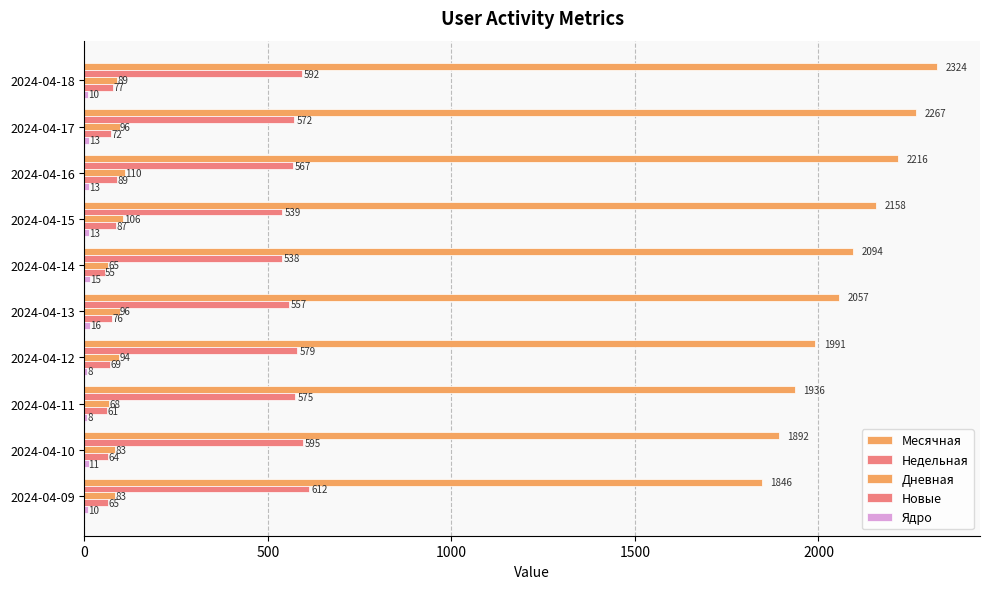

Count the number of categories in the chart.

10